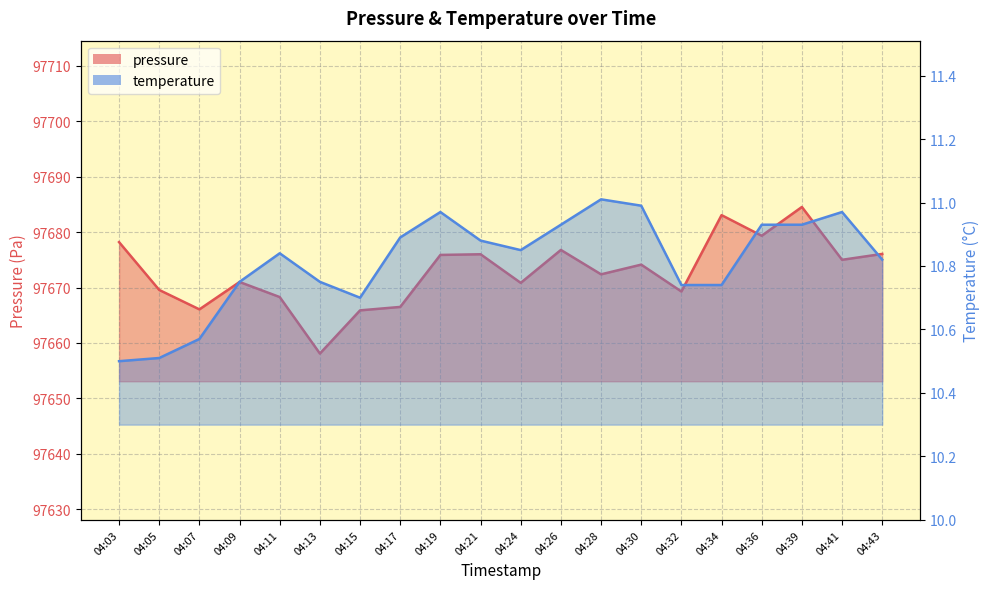

What is the difference between the highest and lowest values at 04:28?

97661.4